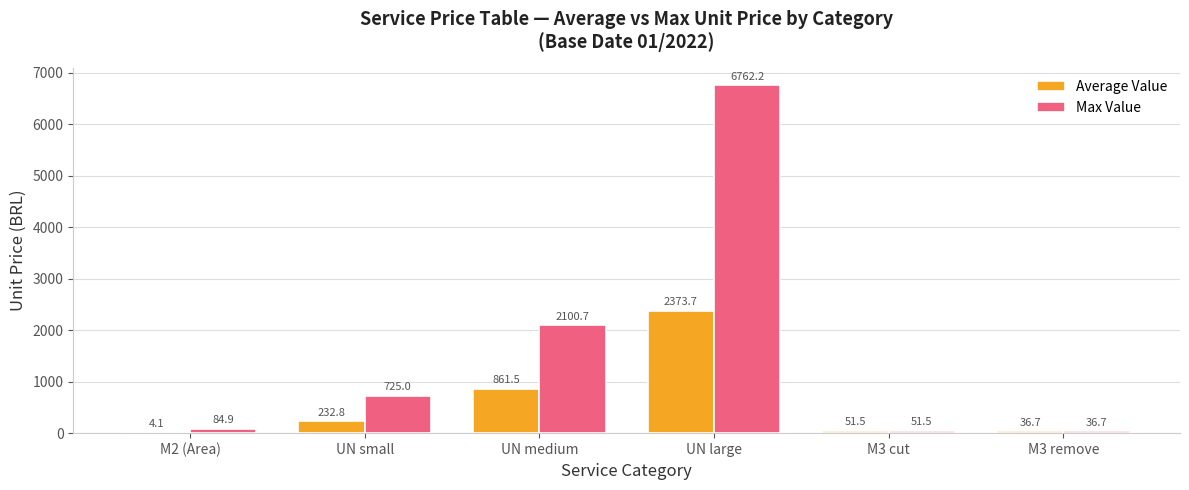

The Max Value series shows 84.9 at M2 (Area). True or false?

True